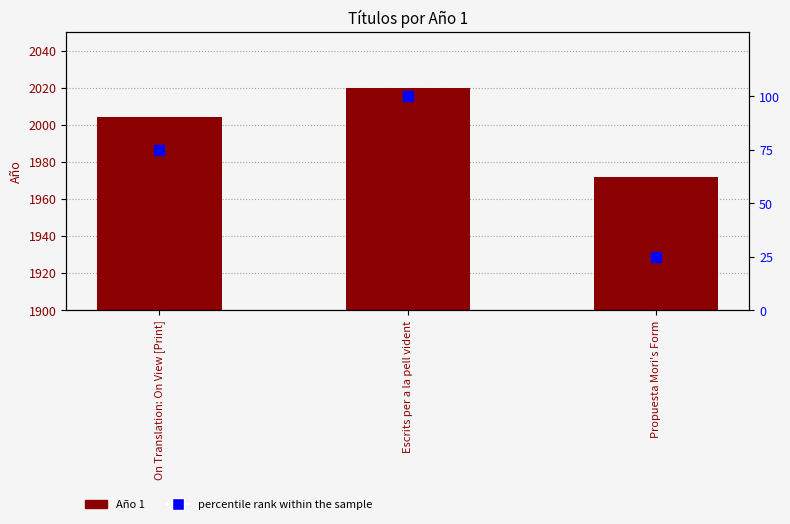

Which series has the largest total across all categories?

Año 1